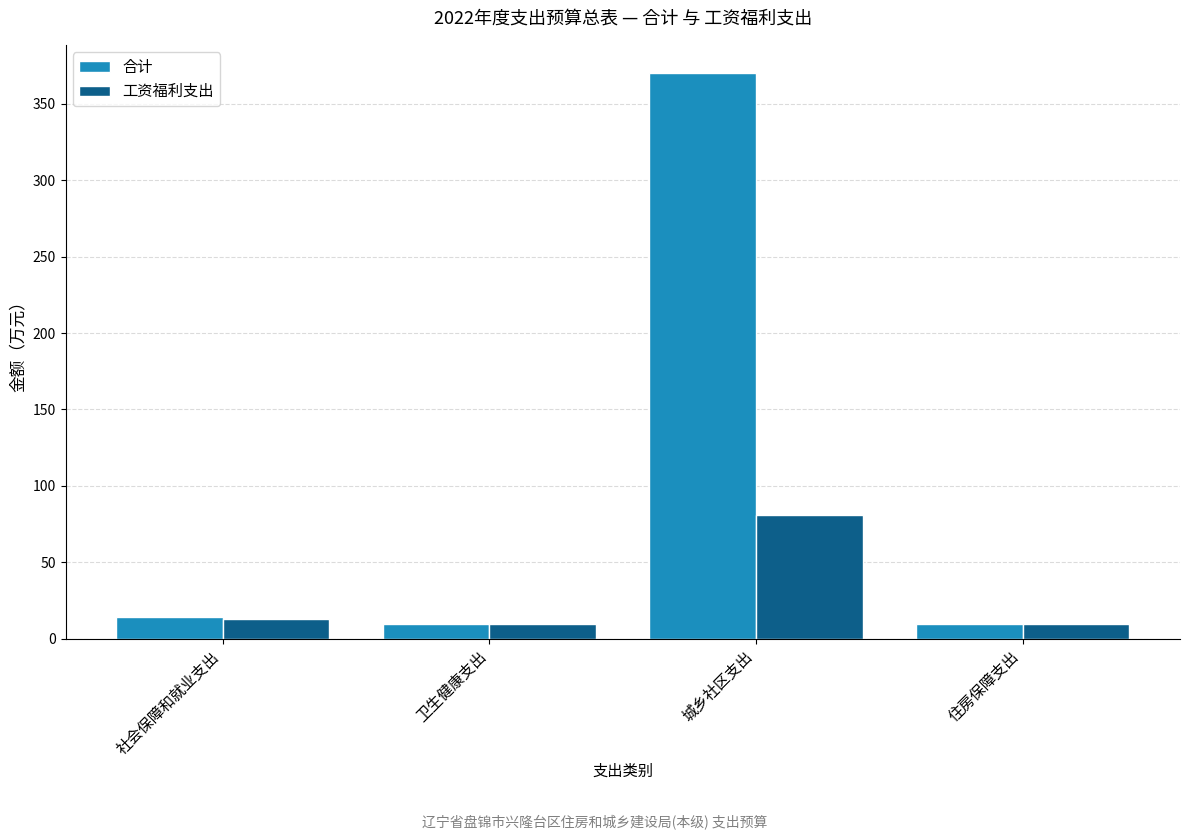

The 合计 series shows 9.5 at 卫生健康支出. True or false?

True